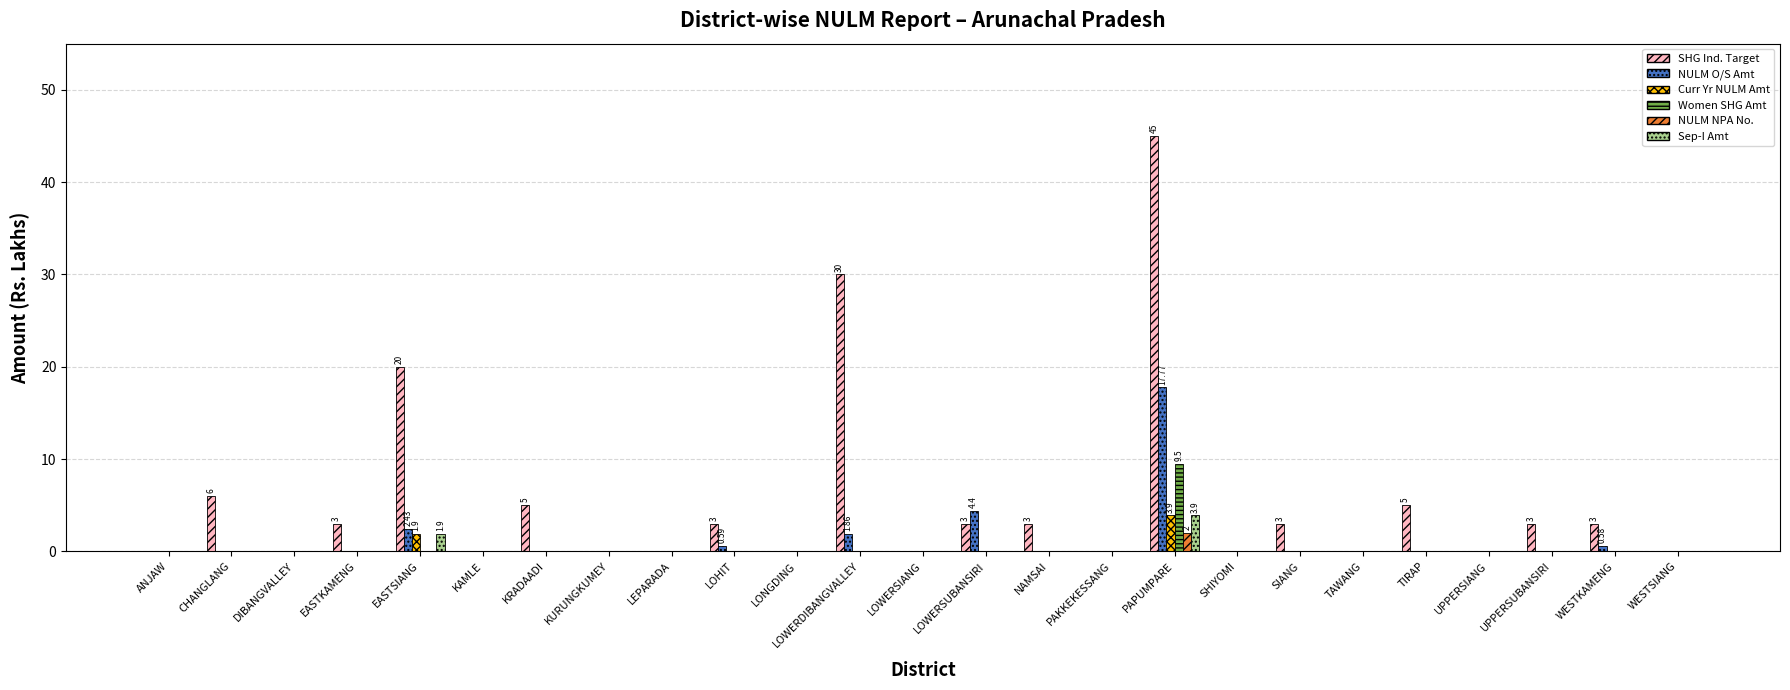

Which series changed the most between KURUNGKUMEY and UPPERSUBANSIRI?

SHG Ind. Target